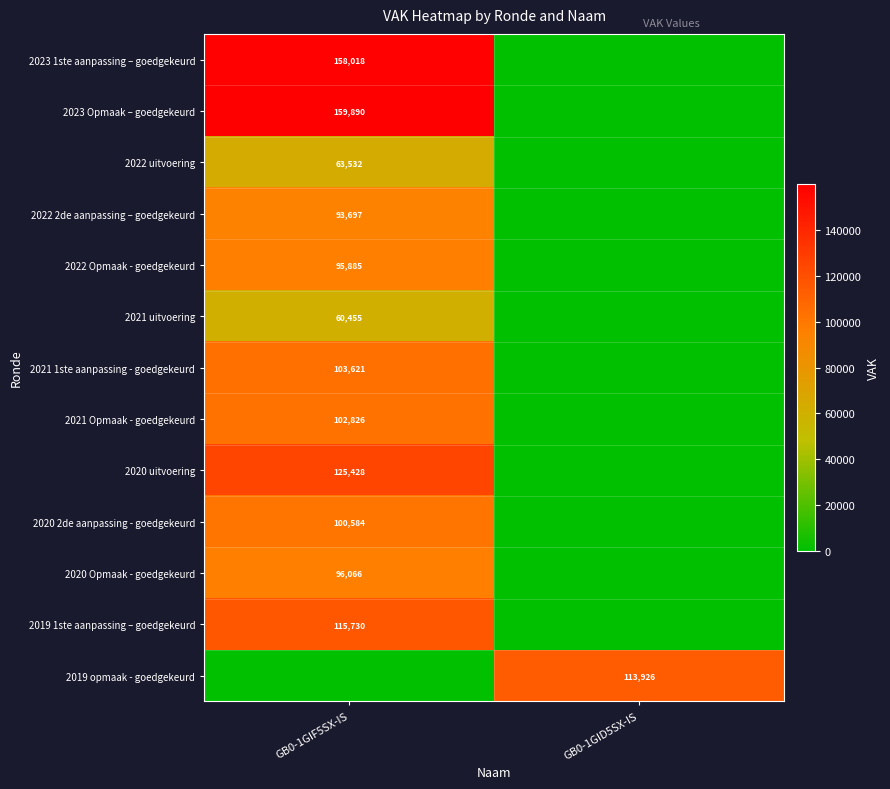

The value of 2019 1ste aanpassing – goedgekeurd at GB0-1GIF5SX-IS is 115730. True or false?

True